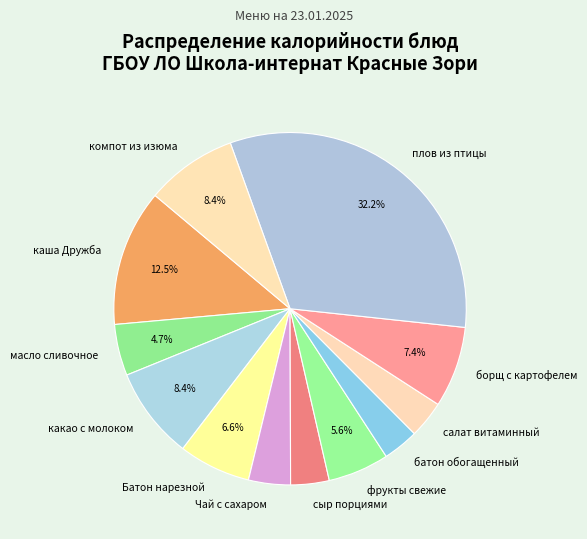

Between Батон нарезной and батон обогащенный, which is larger?

Батон нарезной